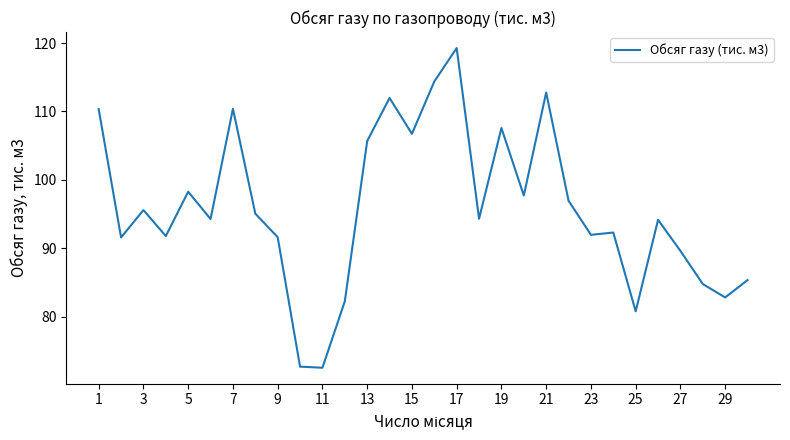

What is the maximum value shown in the chart?

119.3